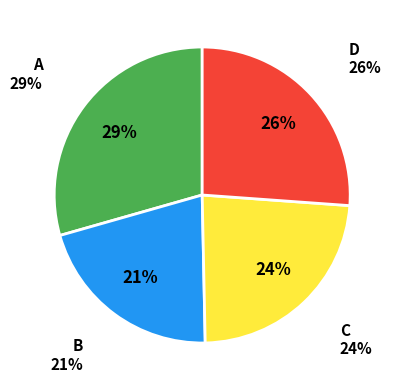

To the nearest percent, what is the combined percentage of A and C?

53%